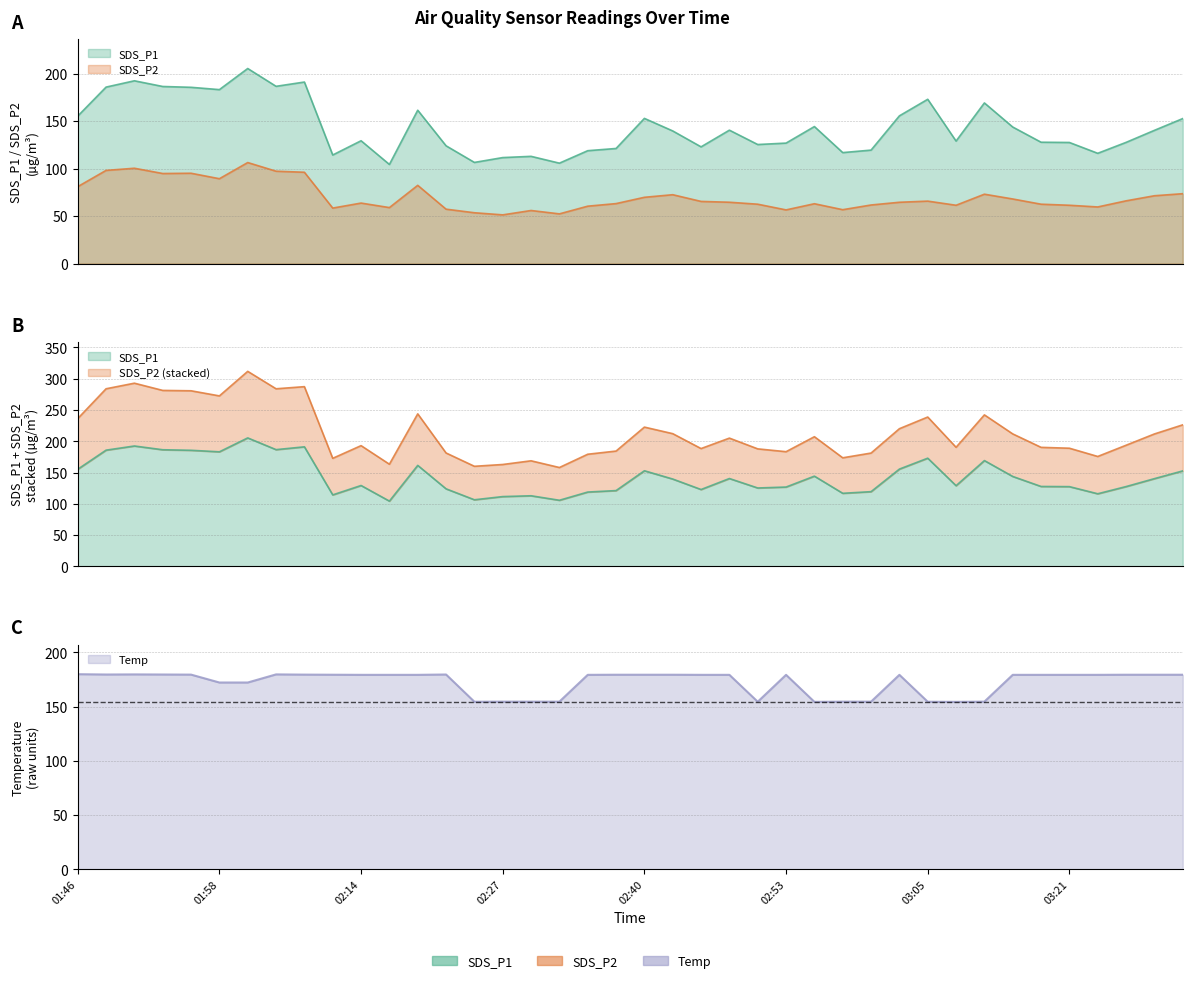

True or false: SDS_P1 and SDS_P2 intersect in this chart.

False